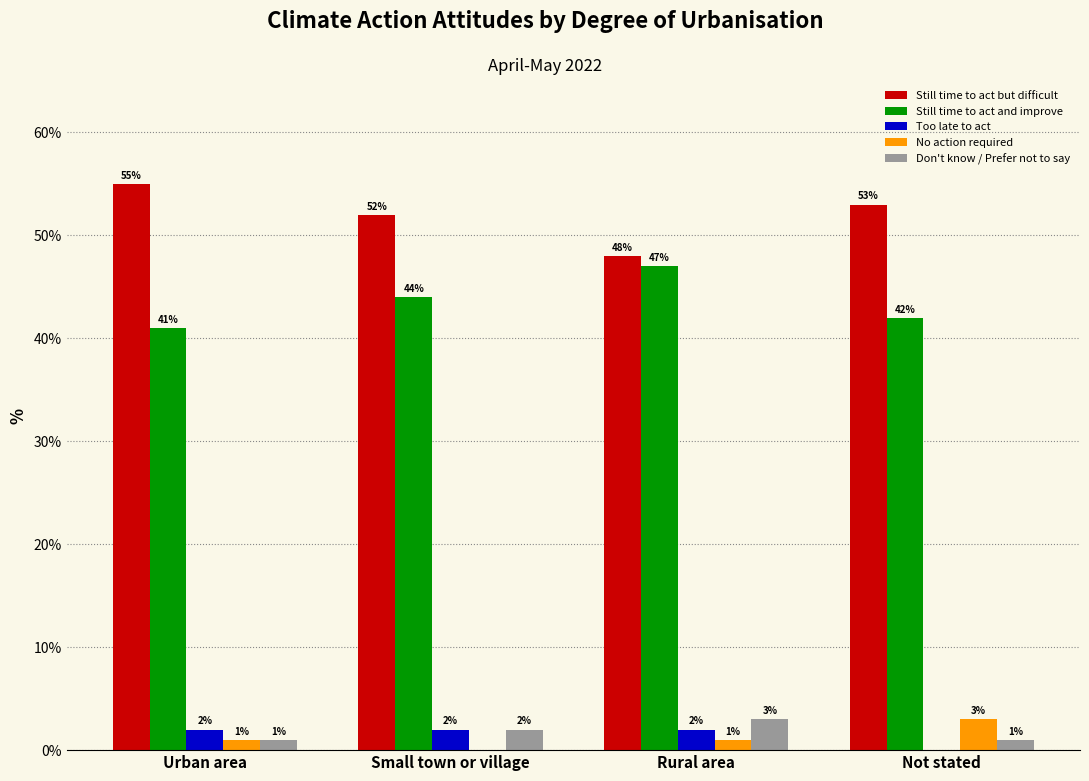

Reading left to right, what are all the values shown in this chart?

Still time to act but difficult: 55	52	48	53
Still time to act and improve: 41	44	47	42
Too late to act: 2	2	2	0
No action required: 1	0	1	3
Don't know / Prefer not to say: 1	2	3	1